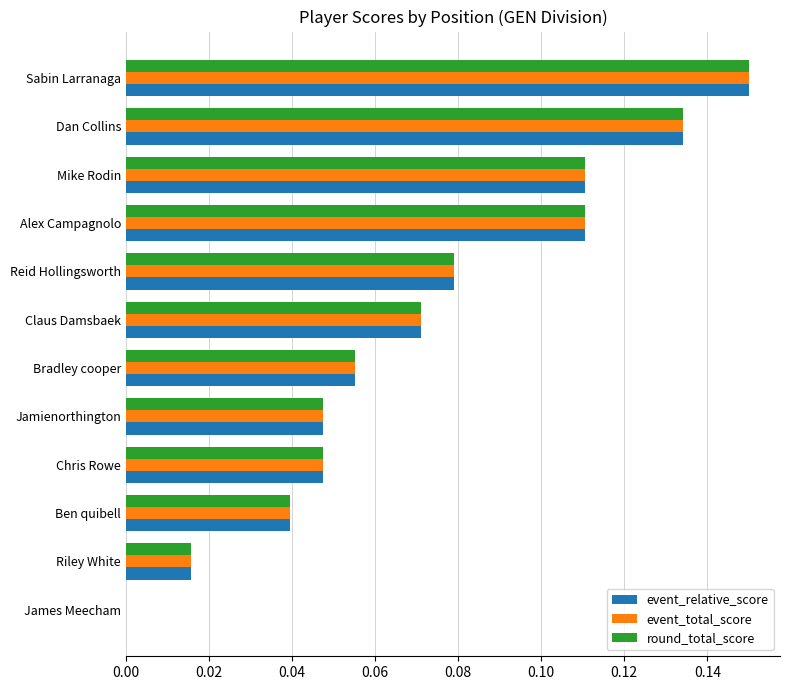

At which label does event_relative_score reach its peak?

Sabin Larranaga